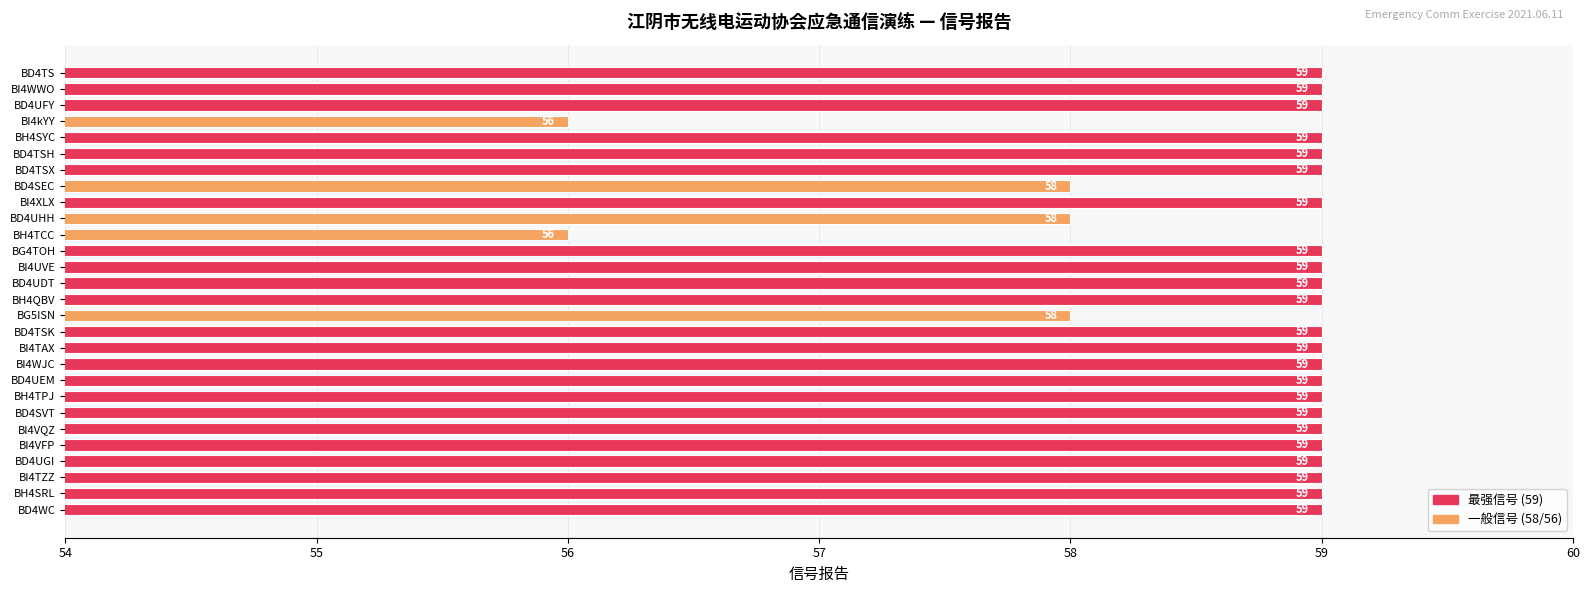

What is the average value?

59